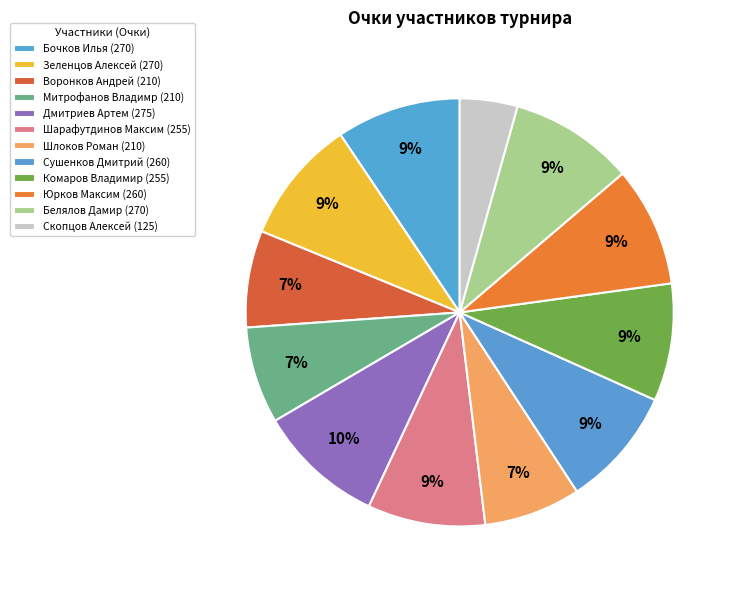

What percentage is NOT represented by Дмитриев Артем?

90.4%